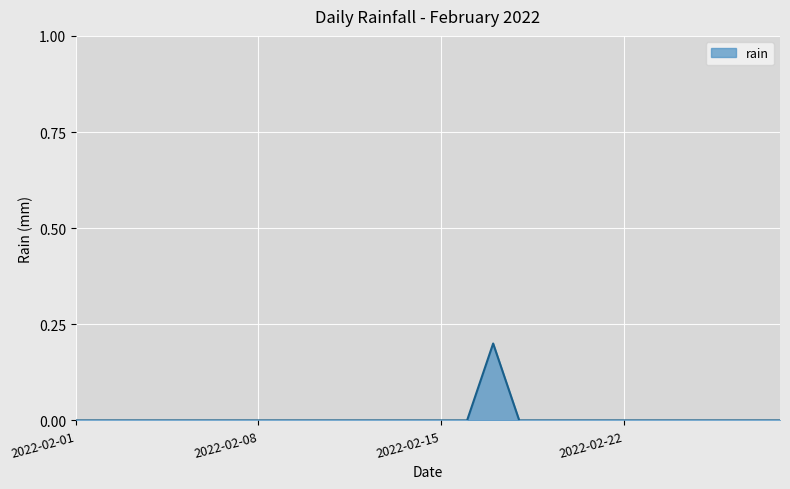

Count the number of data series in this chart.

1